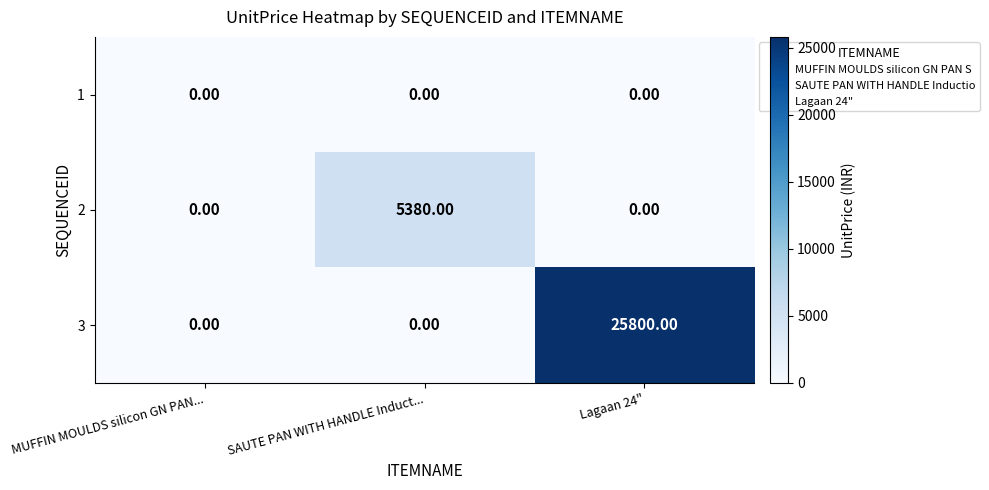

Which series has the largest range (max minus min)?

3